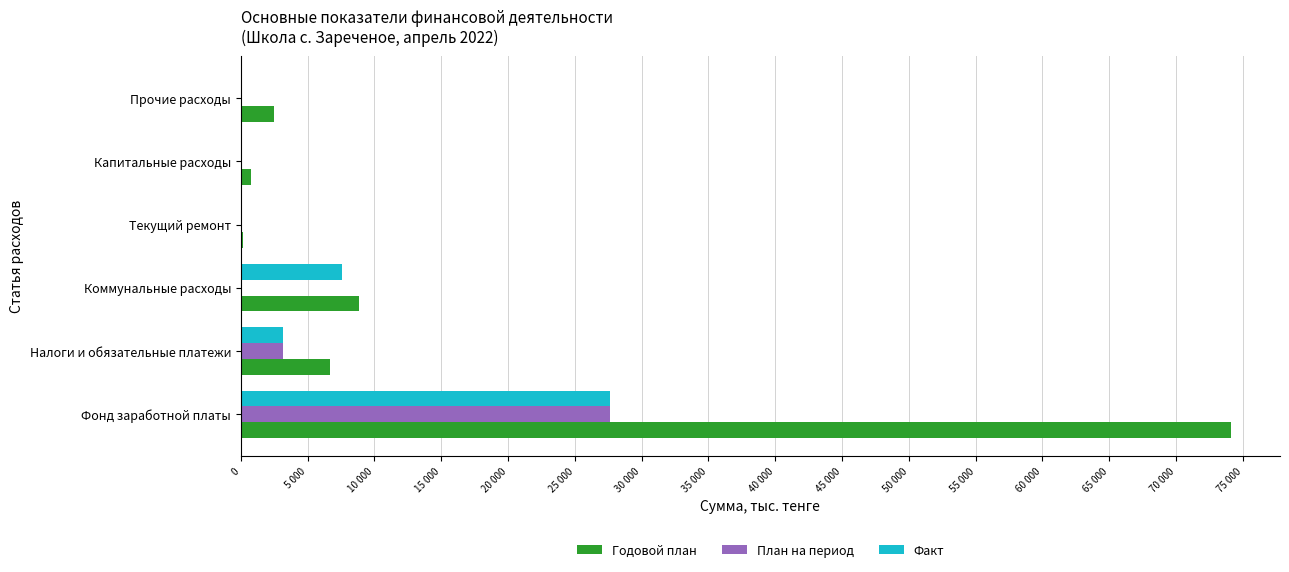

What are all the series names shown in the legend?

Годовой план, План на период, Факт